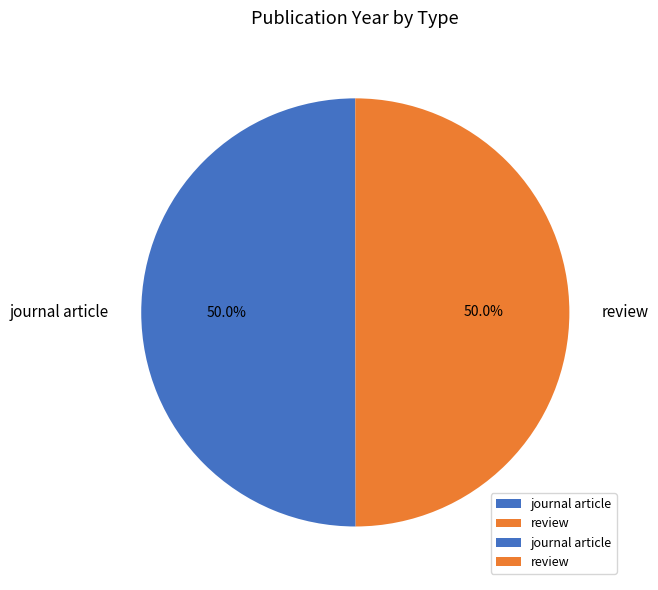

To the nearest percent, what percentage of the pie is journal article?

50%